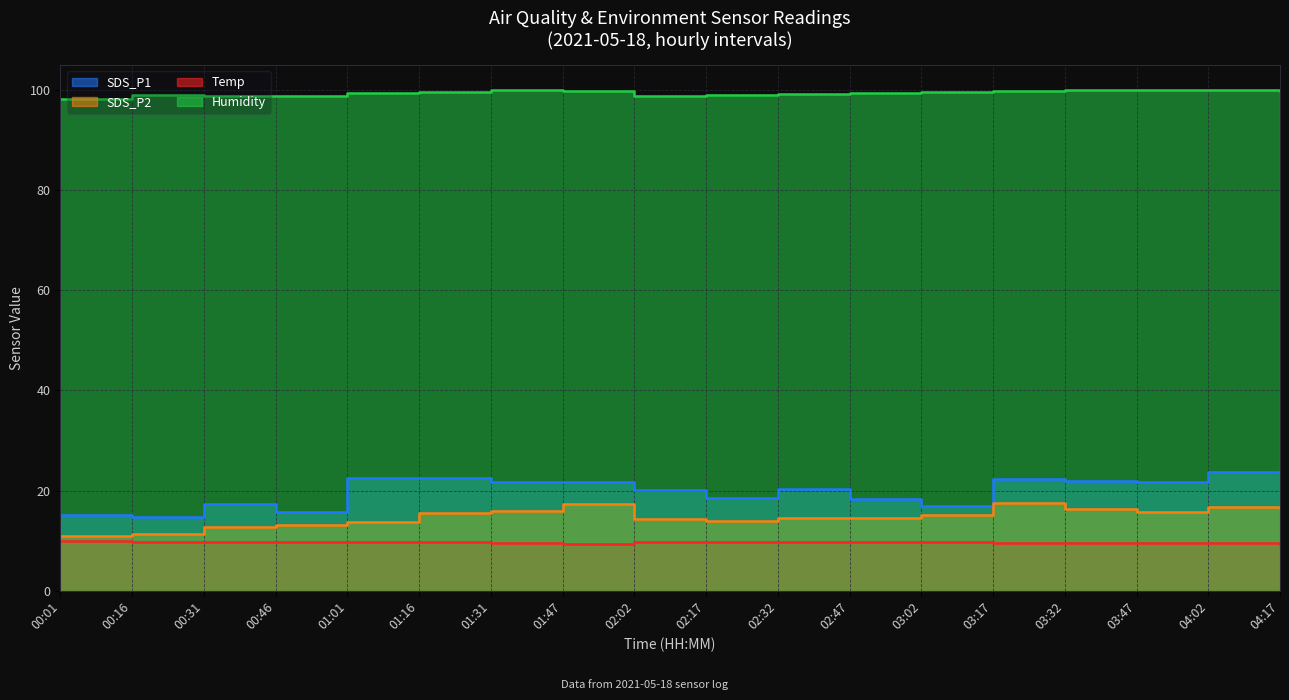

Where is the first local maximum for SDS_P2?

01:47